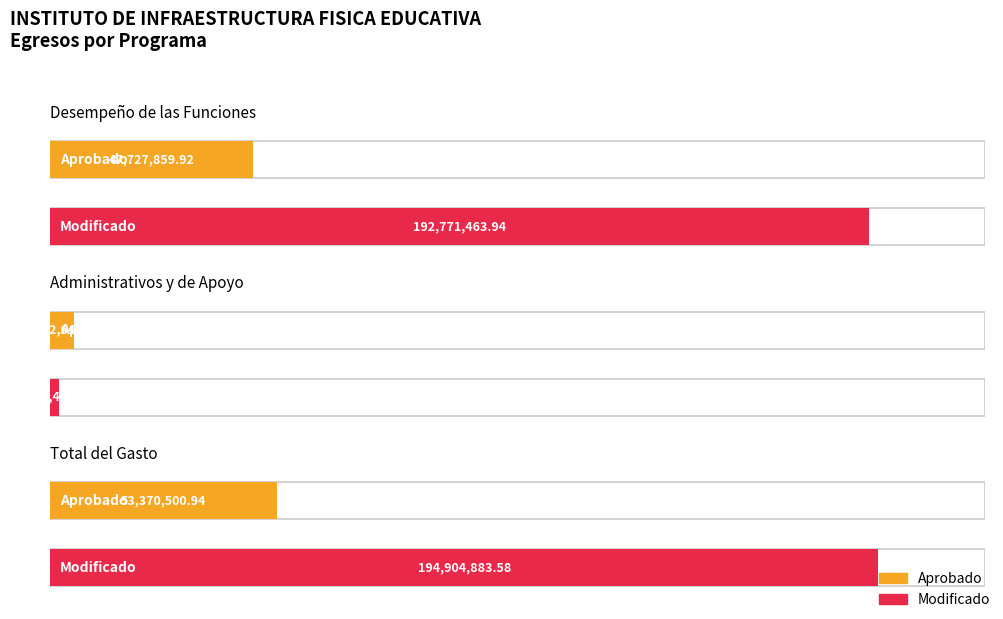

What is the label of the 2nd bar from the left?

Administrativos y de Apoyo